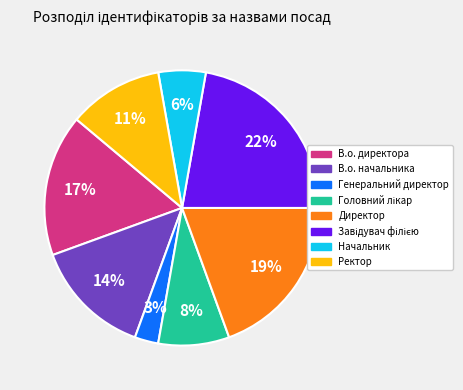

Is the sum of В.о. директора and Начальник greater than half?

No